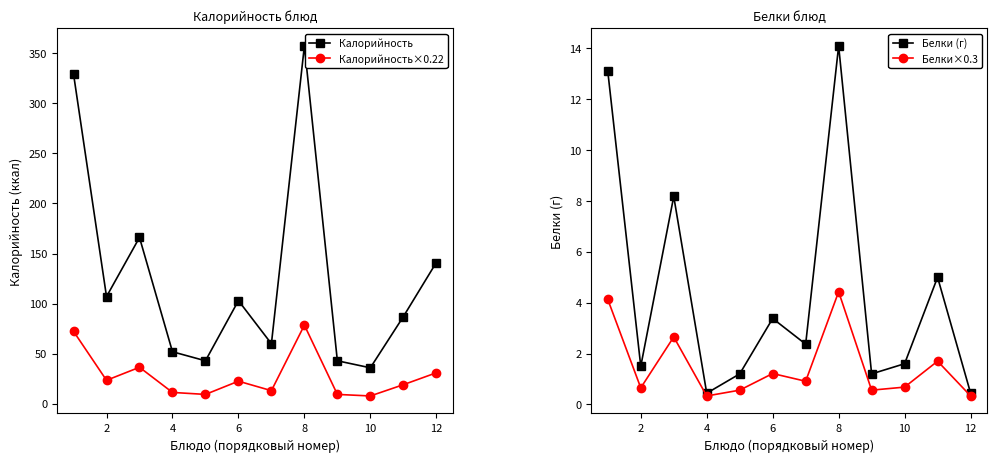

Which category has the highest value in the Калорийность×0.22 series?

8